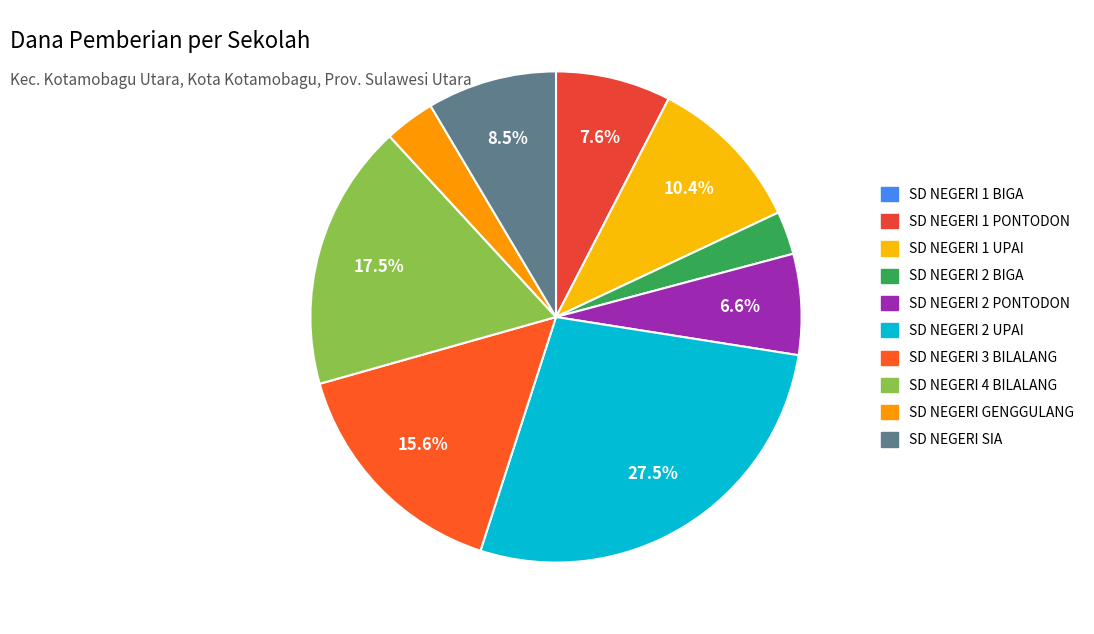

What portion of the pie excludes SD NEGERI 1 PONTODON?

92.4%